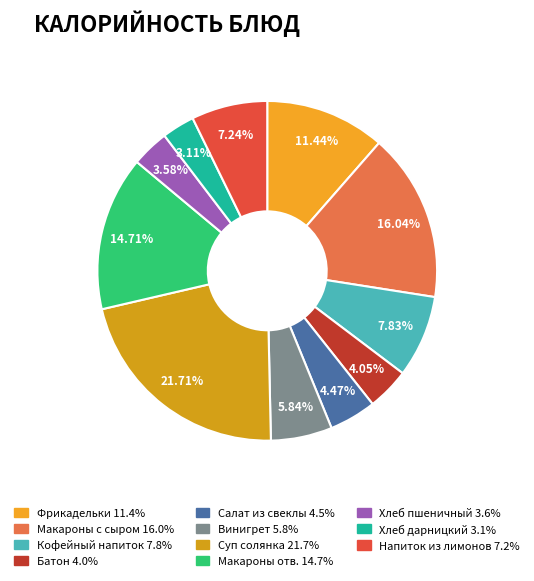

Which category has the biggest portion of the pie?

Суп солянка сборная мясная